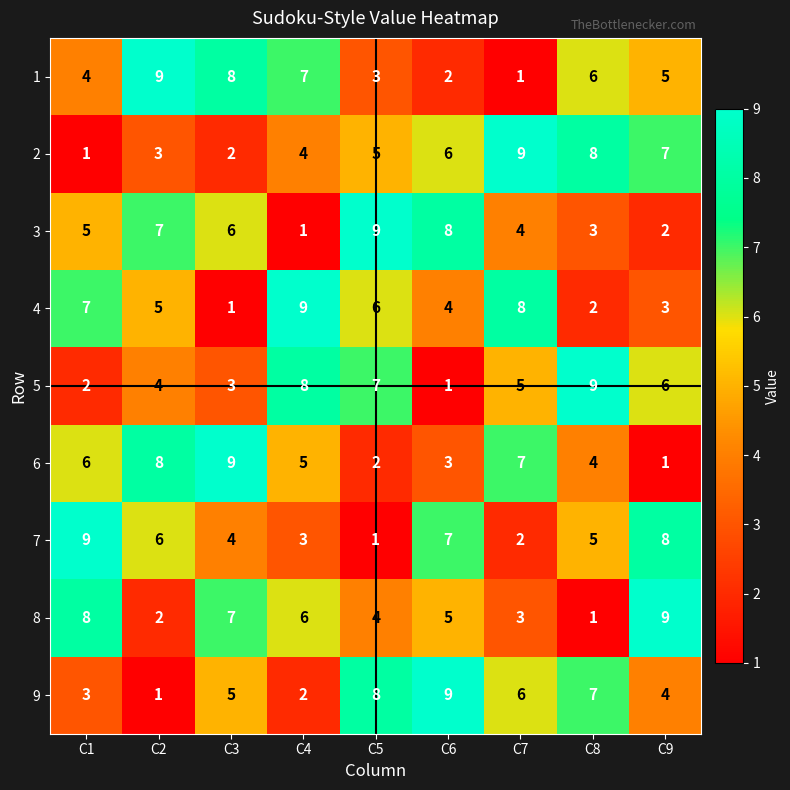

At which label does 8 reach its minimum?

C8